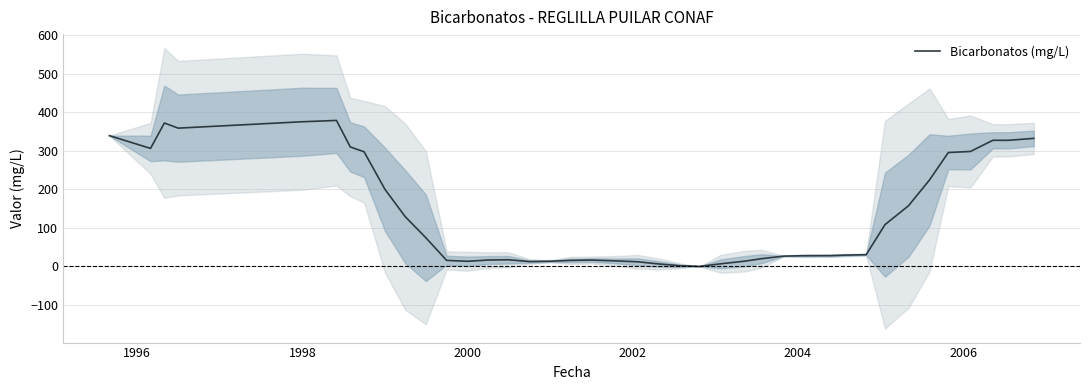

How many lines are shown in the chart?

1